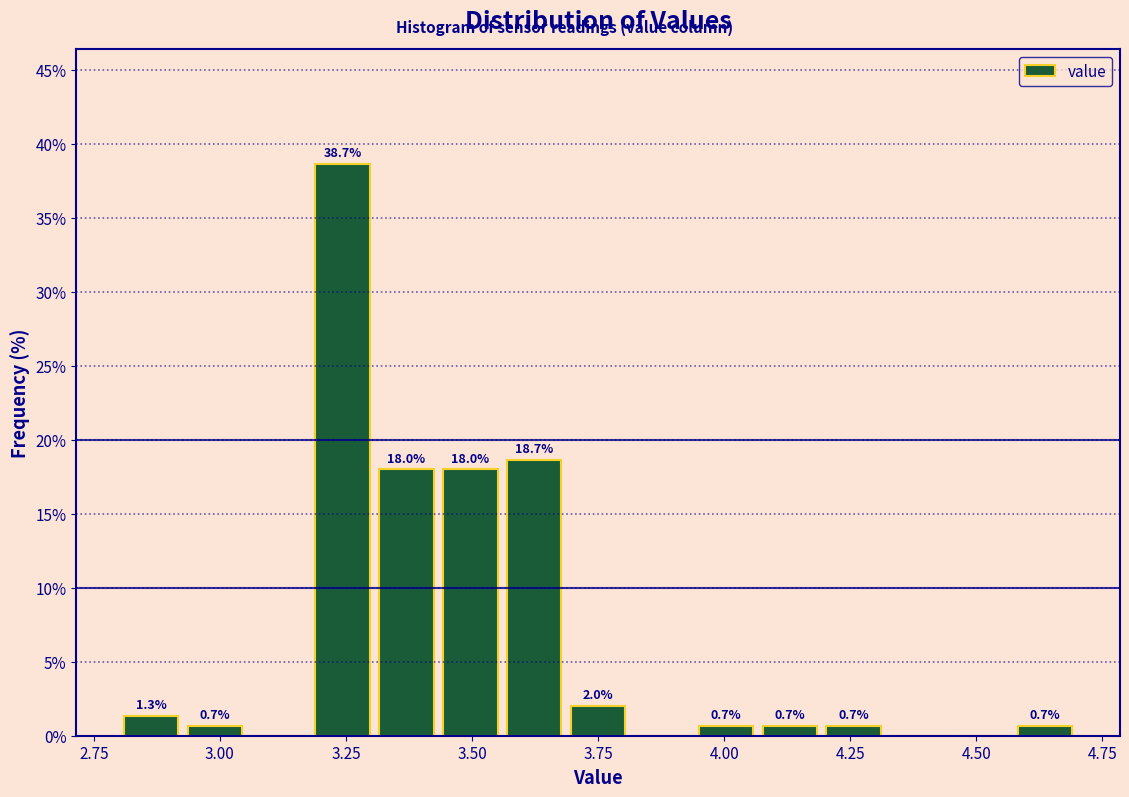

Read against the x-axis, roughly where is the centre of the tallest bar?

3.25